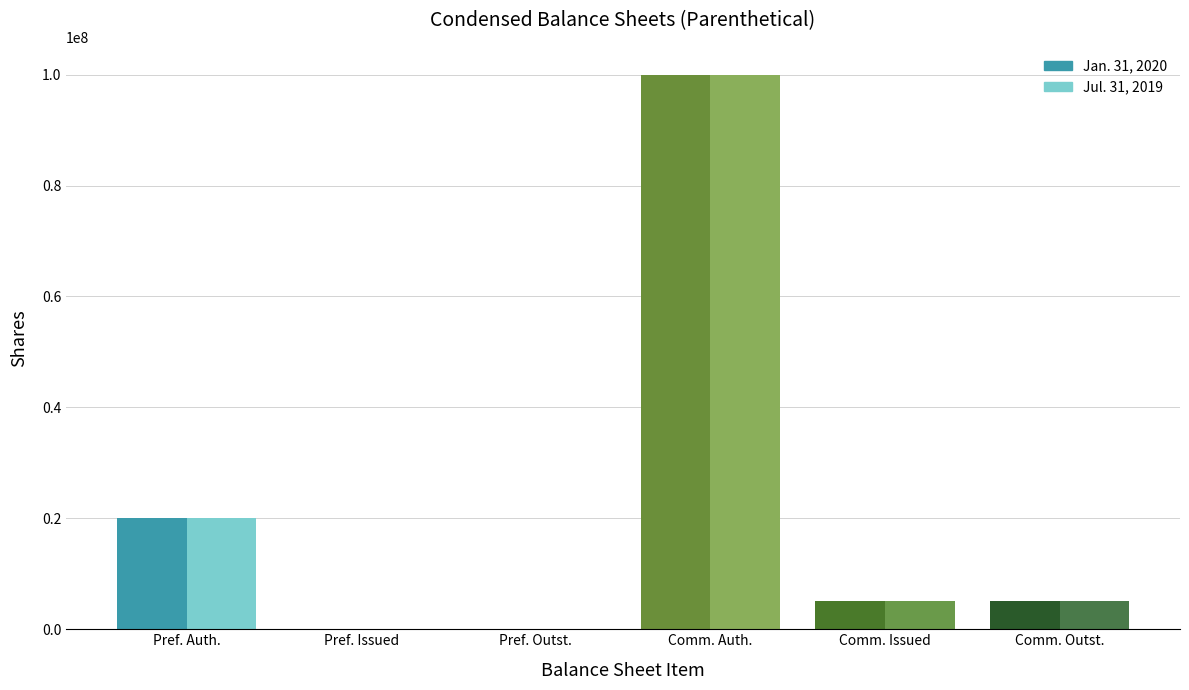

Reading left to right, extract all data points from this chart.

Jan. 31, 2020: 20000000	0	0	100000000	5054985	5054985
Jul. 31, 2019: 20000000	0	0	100000000	5054985	5054985